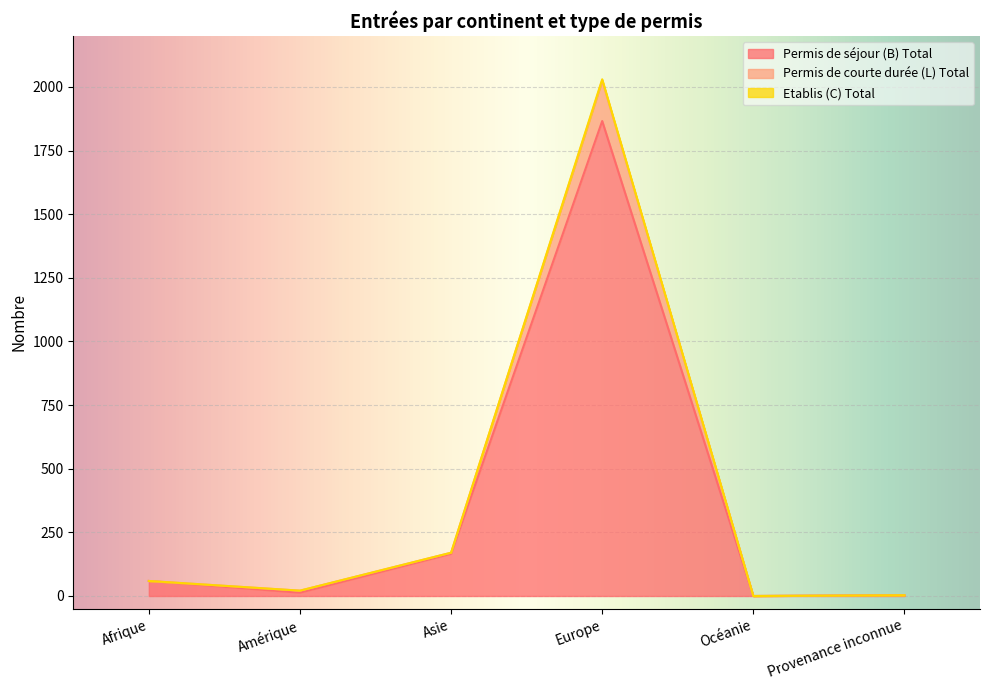

What are all the series names shown in the legend?

Permis de séjour (B) Total, Permis de courte durée (L) Total, Etablis (C) Total